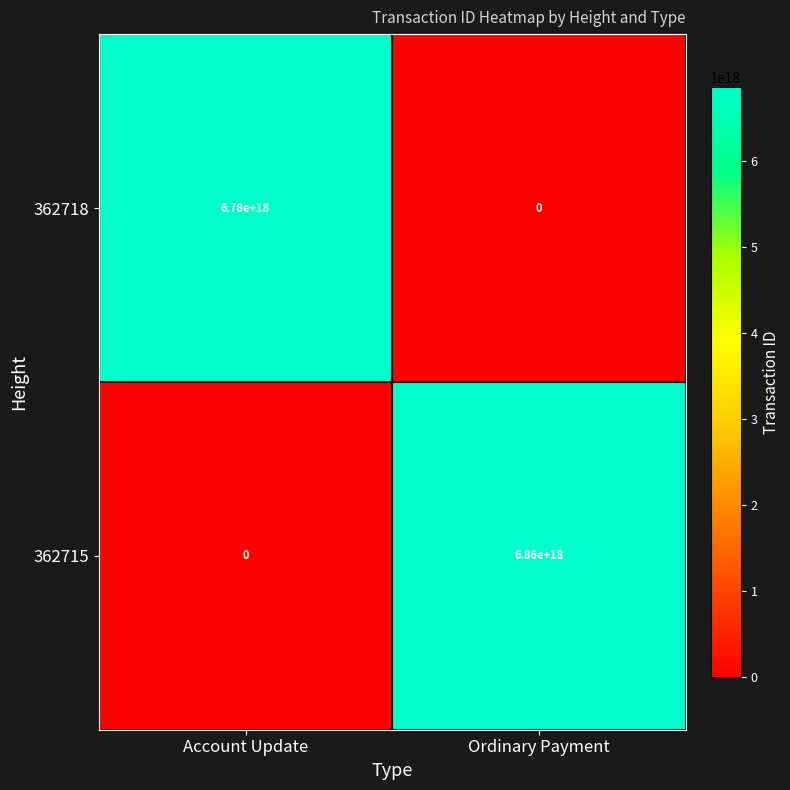

Rank the series at Account Update from highest to lowest value.

362718, 362715